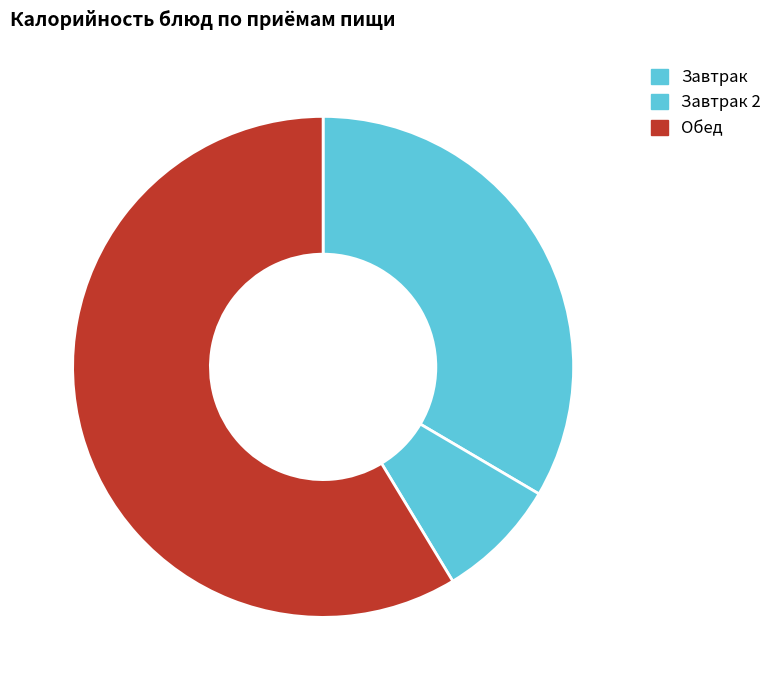

Count the number of slices in the pie.

3